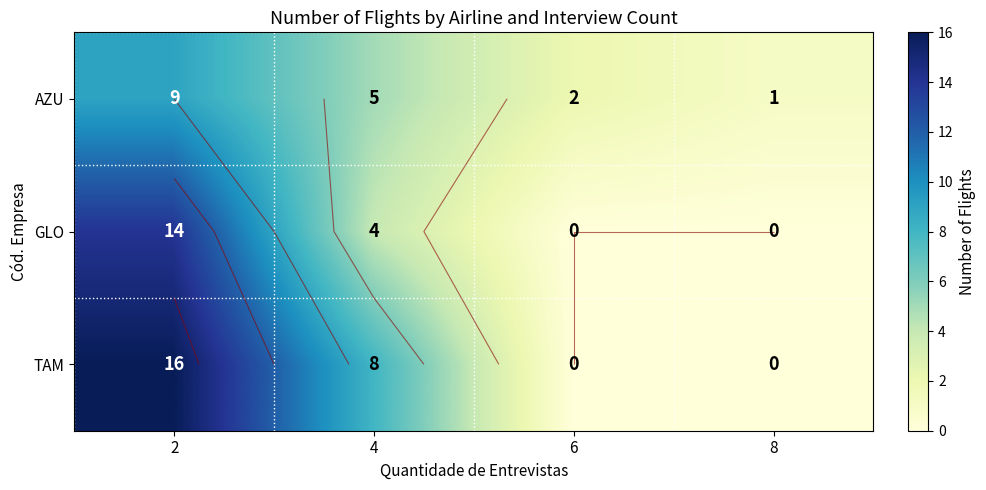

Which series has the widest spread of values?

TAM